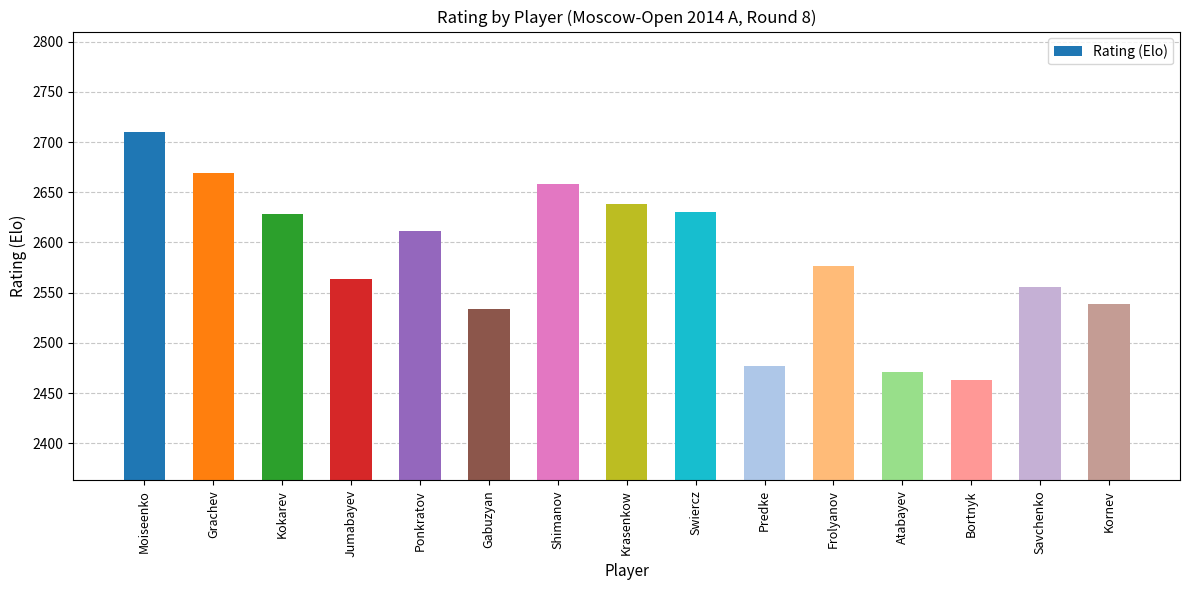

What is the minimum value shown in the chart?

2463